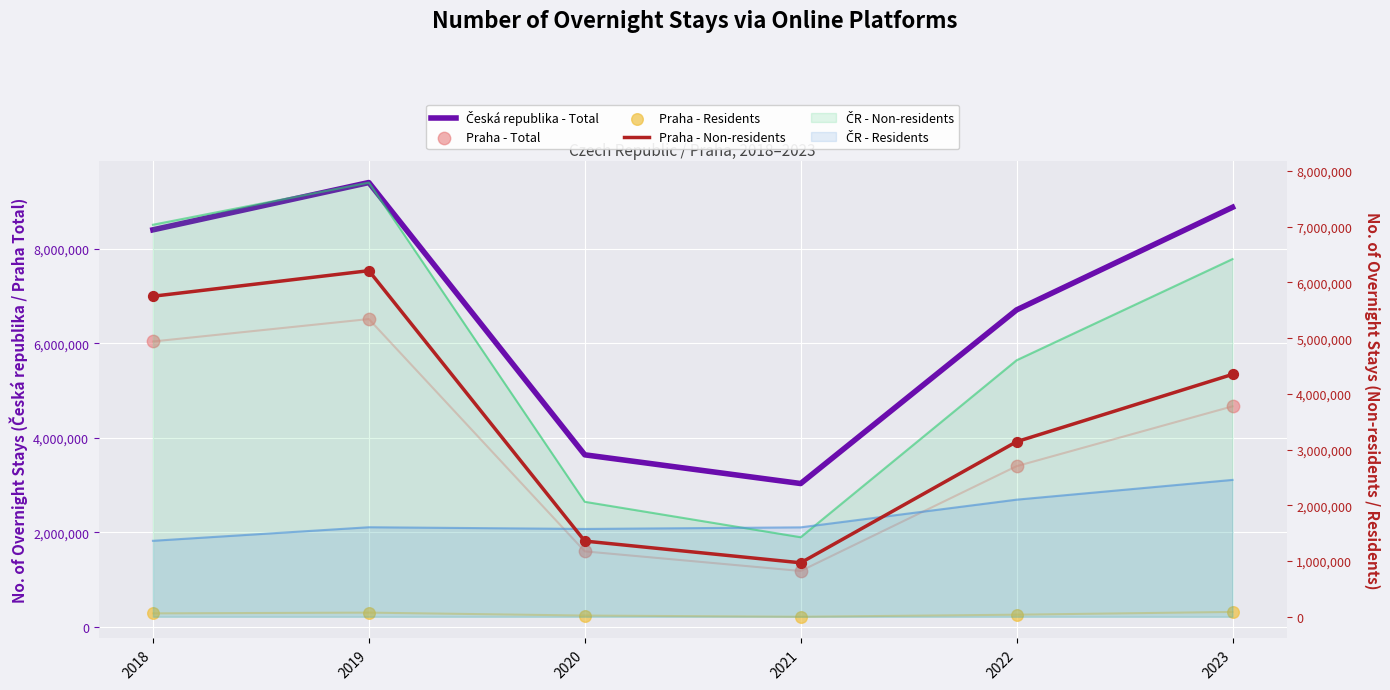

Which series reaches the maximum Y coordinate?

Česká republika - Total